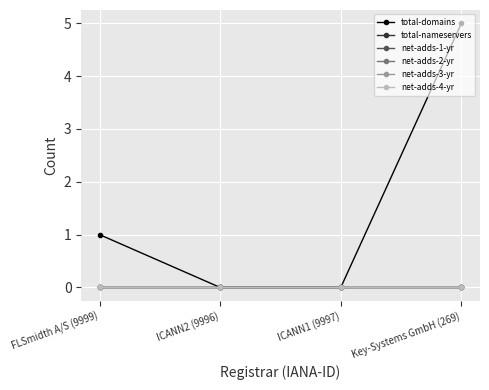

What is the difference between the total-domains values at ICANN2 (9996) and FLSmidth A/S (9999)?

1